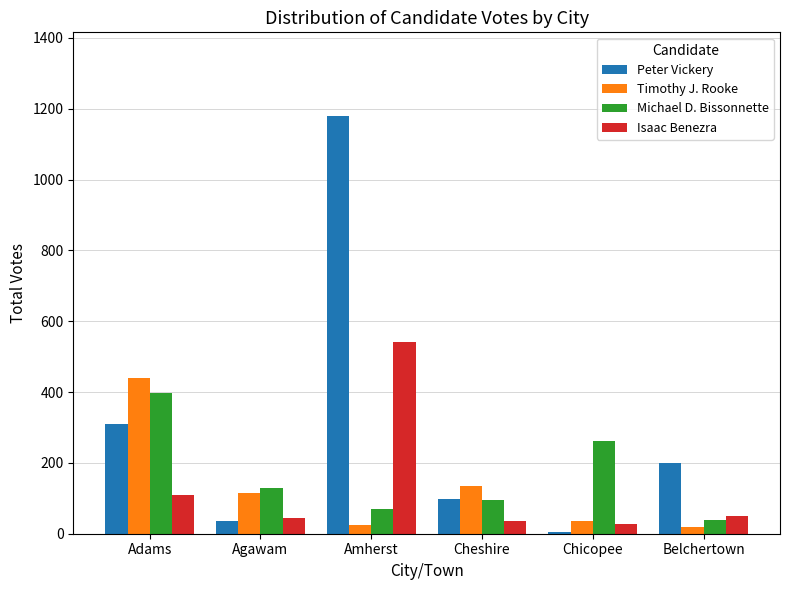

How many data points does each series have?

6